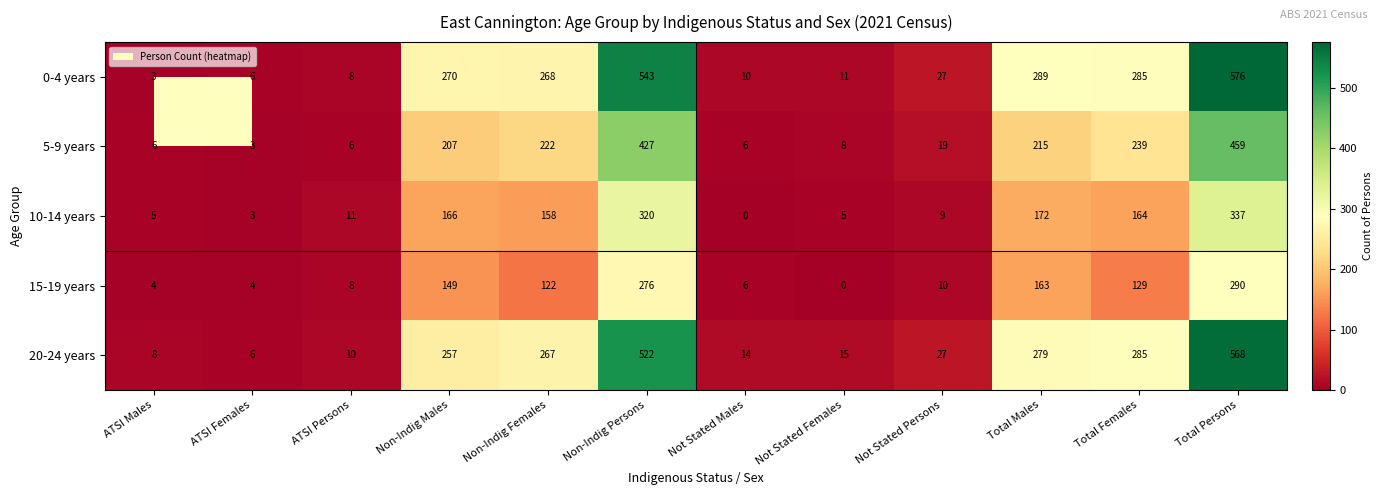

How many distinct data groups are displayed?

5